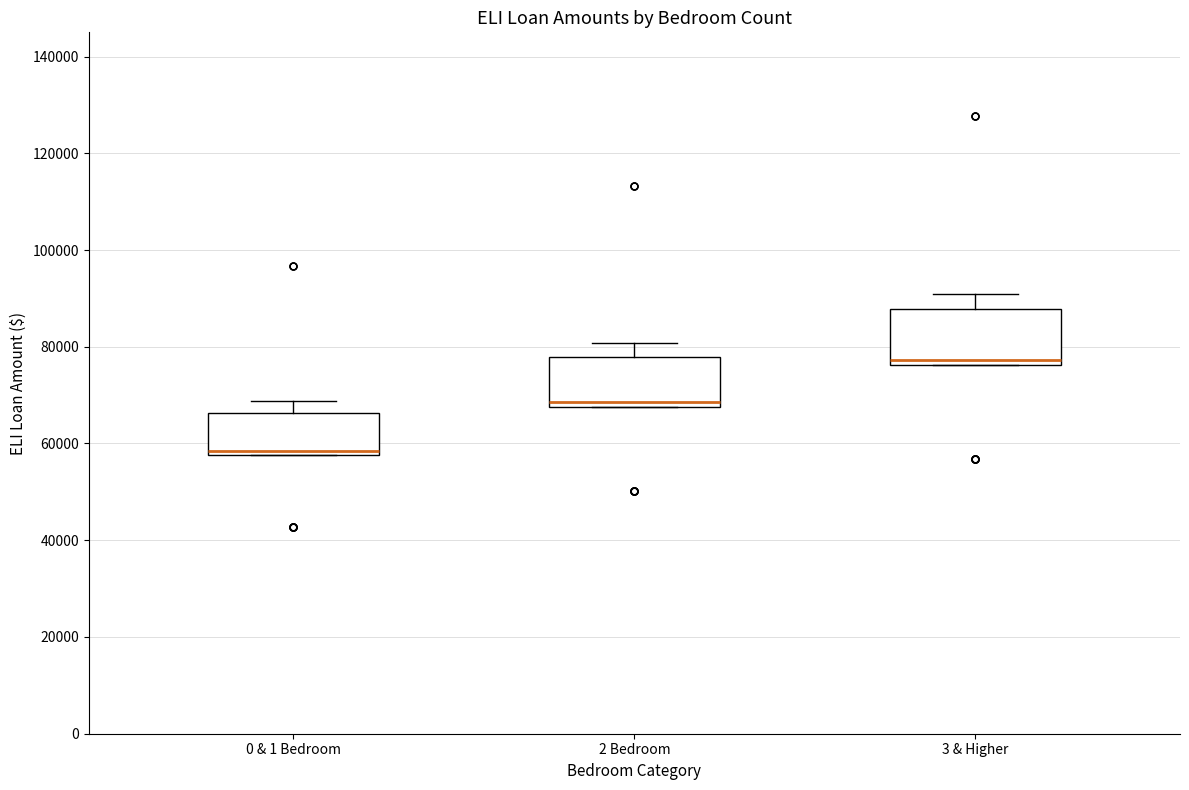

Where is the lower edge of the box for 3 & Higher on the y-axis? The values are not printed on the chart, so give them approximately, as read against the axis.

76000